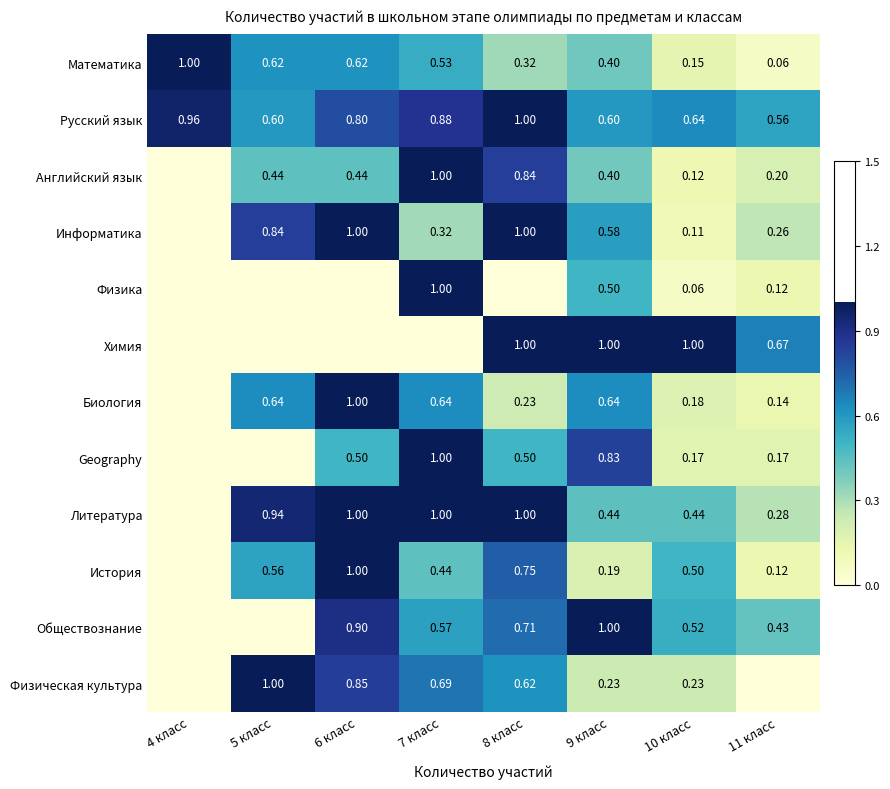

Is the value of Английский язык at 8 класс greater than the value of Информатика at 7 класс?

Yes